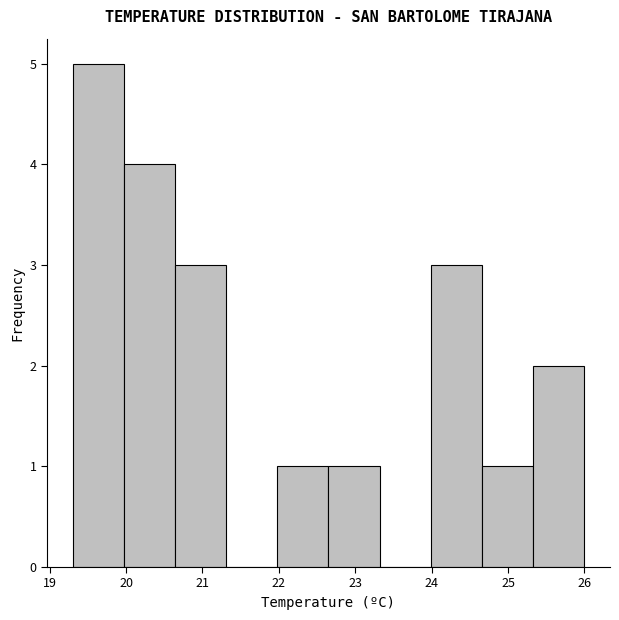

Reading left to right, transcribe this chart: for each bar, give the range it covers on the x-axis and its height. Neither the bar edges nor the heights are printed on the chart, so give them approximately, as read against the axes.

19.30 to 19.97: 5
19.97 to 20.64: 4
20.64 to 21.31: 3
21.31 to 21.98: 0
21.98 to 22.65: 1
22.65 to 23.32: 1
23.32 to 23.99: 0
23.99 to 24.66: 3
24.66 to 25.33: 1
25.33 to 26.00: 2